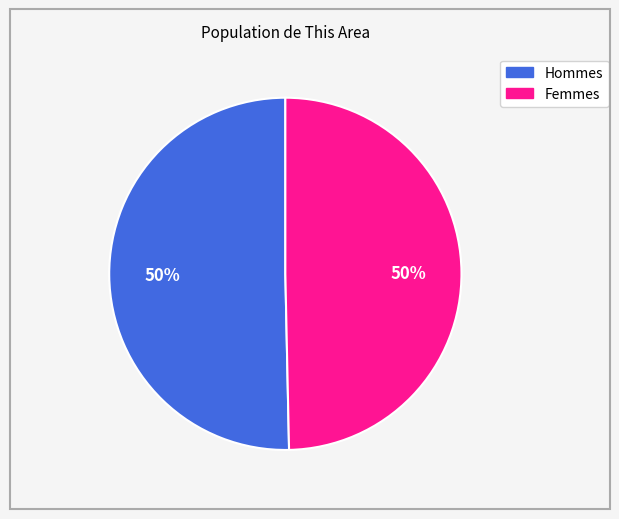

To the nearest percent, what is the average slice percentage?

50%